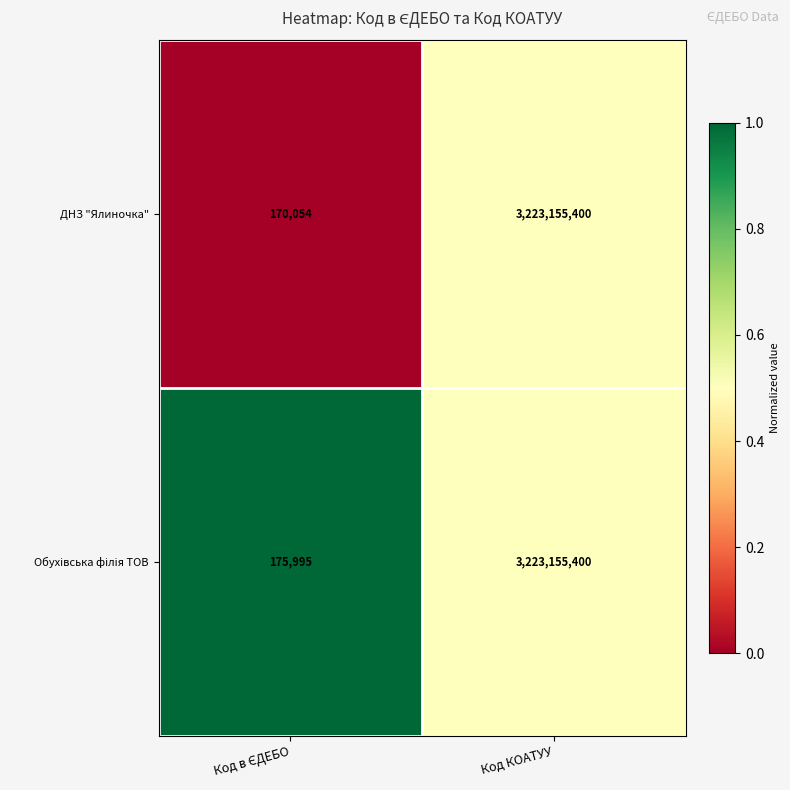

What is the sum of all ДНЗ "Ялиночка" values?

3223325454